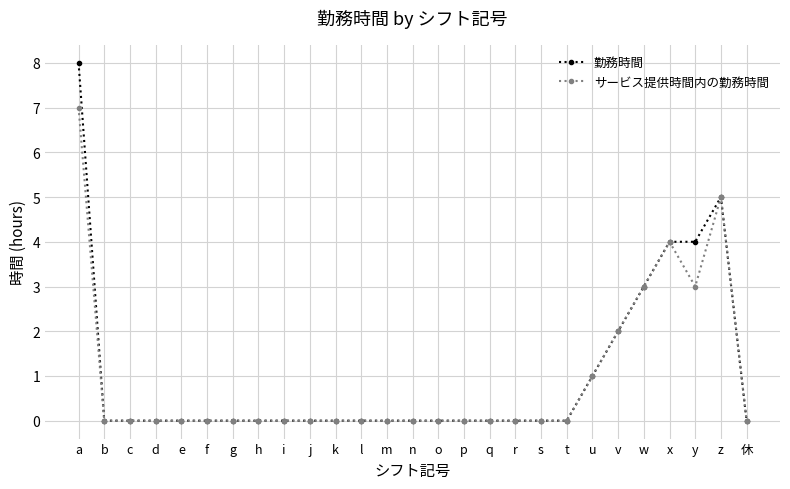

How many distinct data groups are displayed?

2